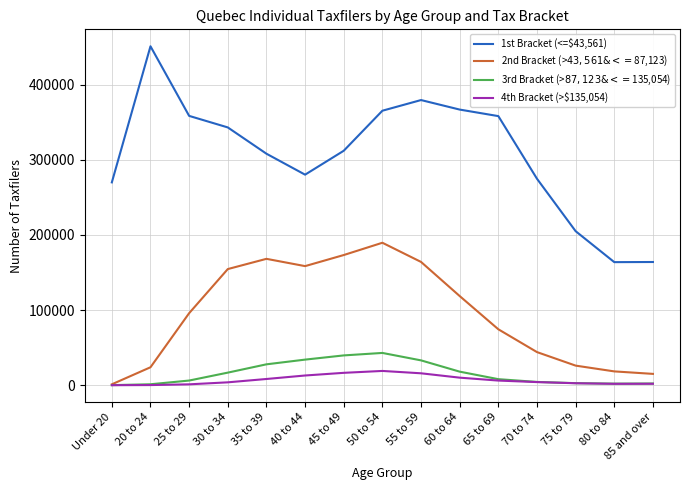

What is the sum of all 2nd Bracket (>$43,561 & <=$87,123) values?

1425200